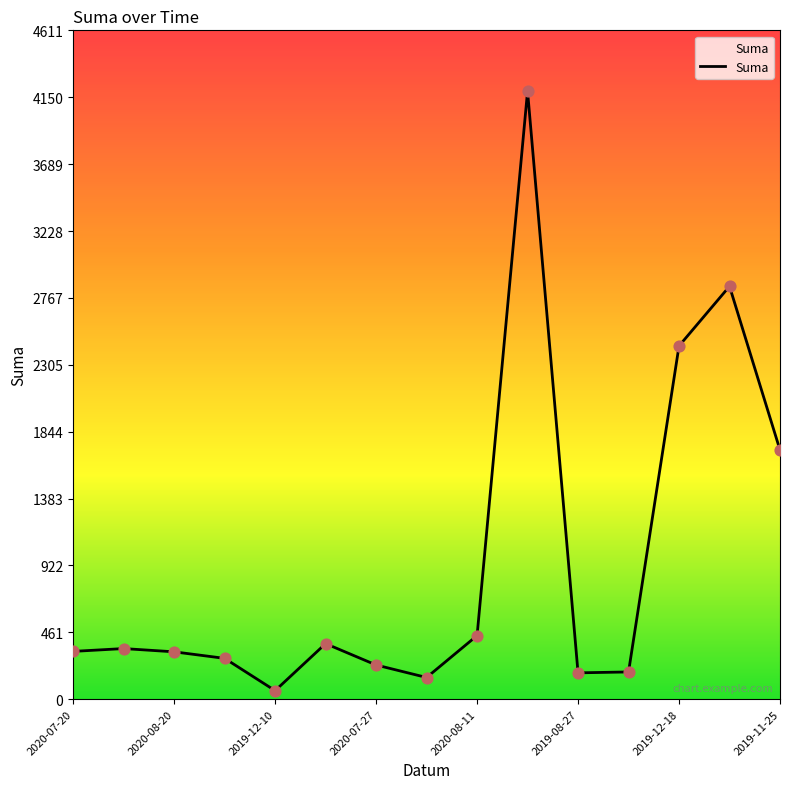

What is the maximum value shown in the chart?

4192.7